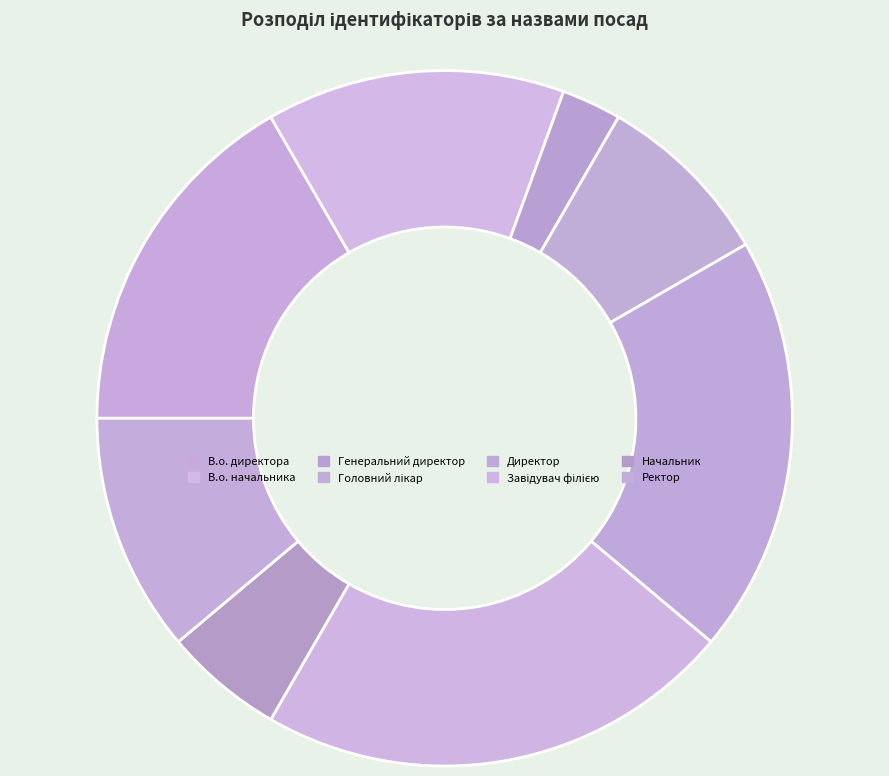

The Начальник slice represents 19% of the pie. True or false?

False